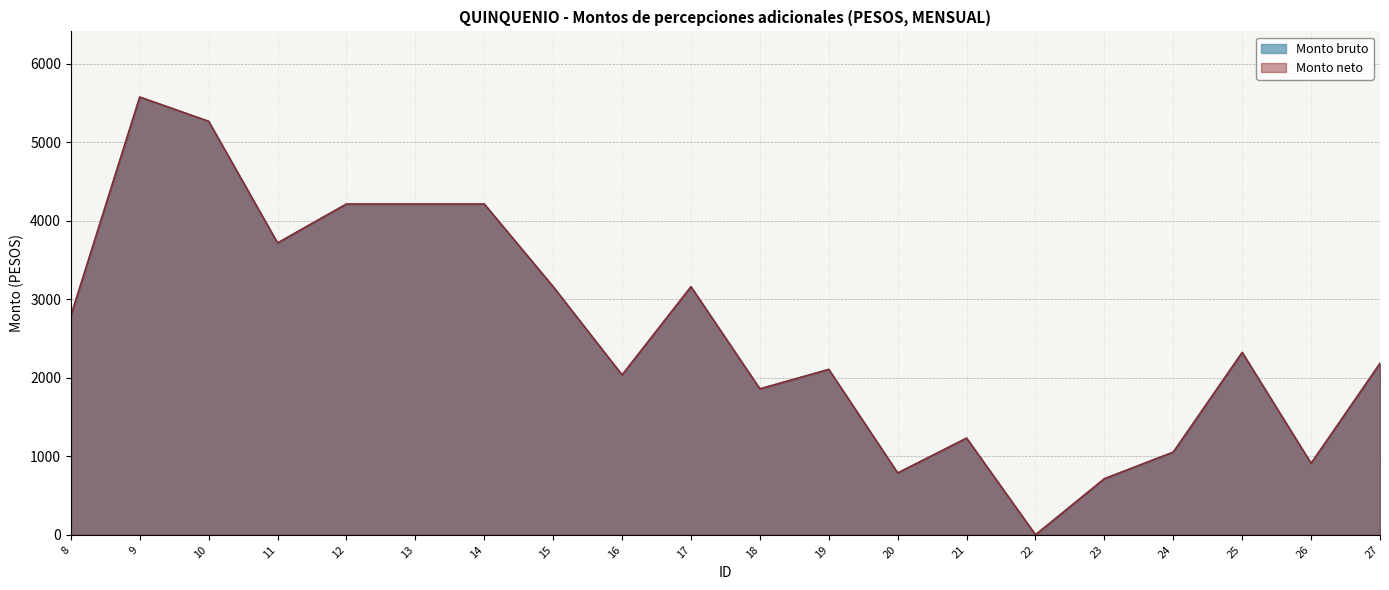

True or false: Monto bruto and Monto neto cross at least once.

False